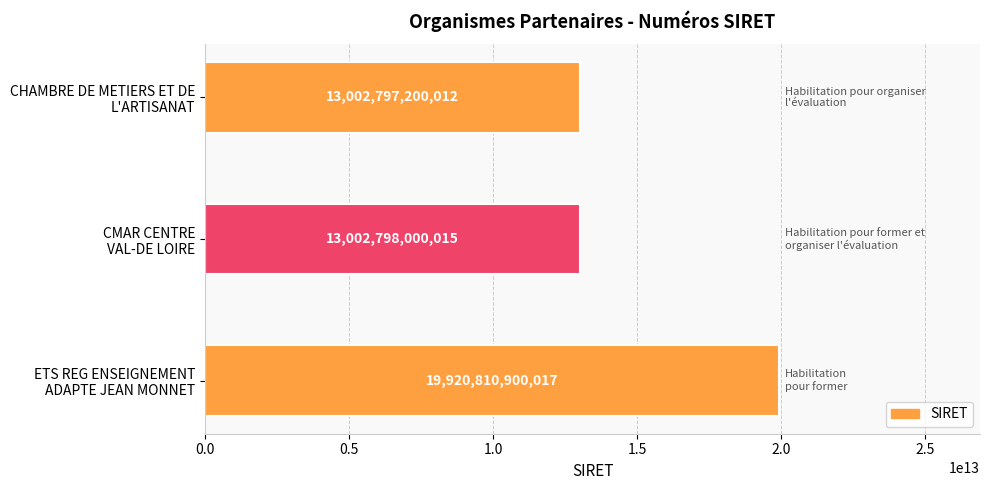

At which label is the value closest to 16461804050014?

CMAR CENTRE
VAL-DE LOIRE